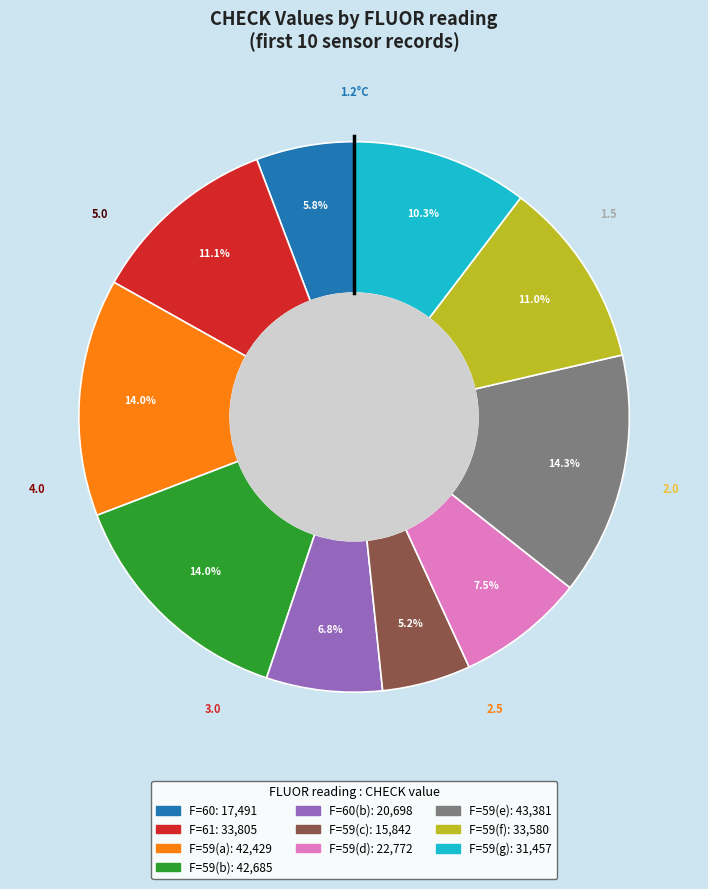

Is there a majority slice in this chart?

No